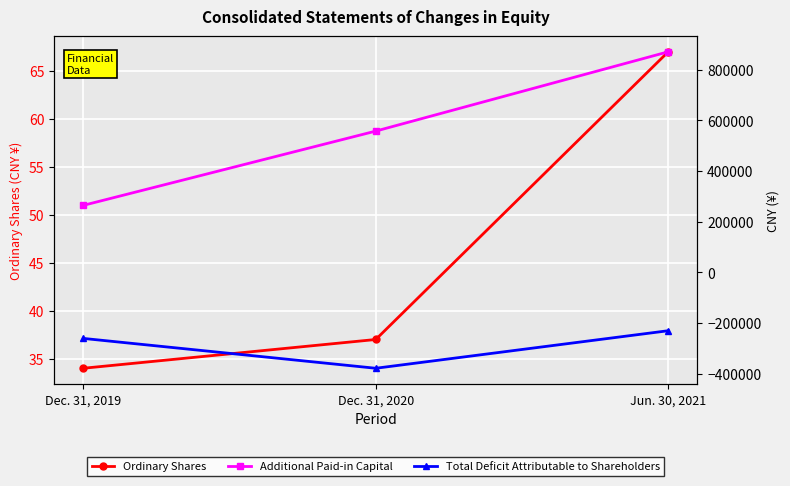

What is the difference between the maximum and minimum values in the Additional Paid-in Capital series?

606178